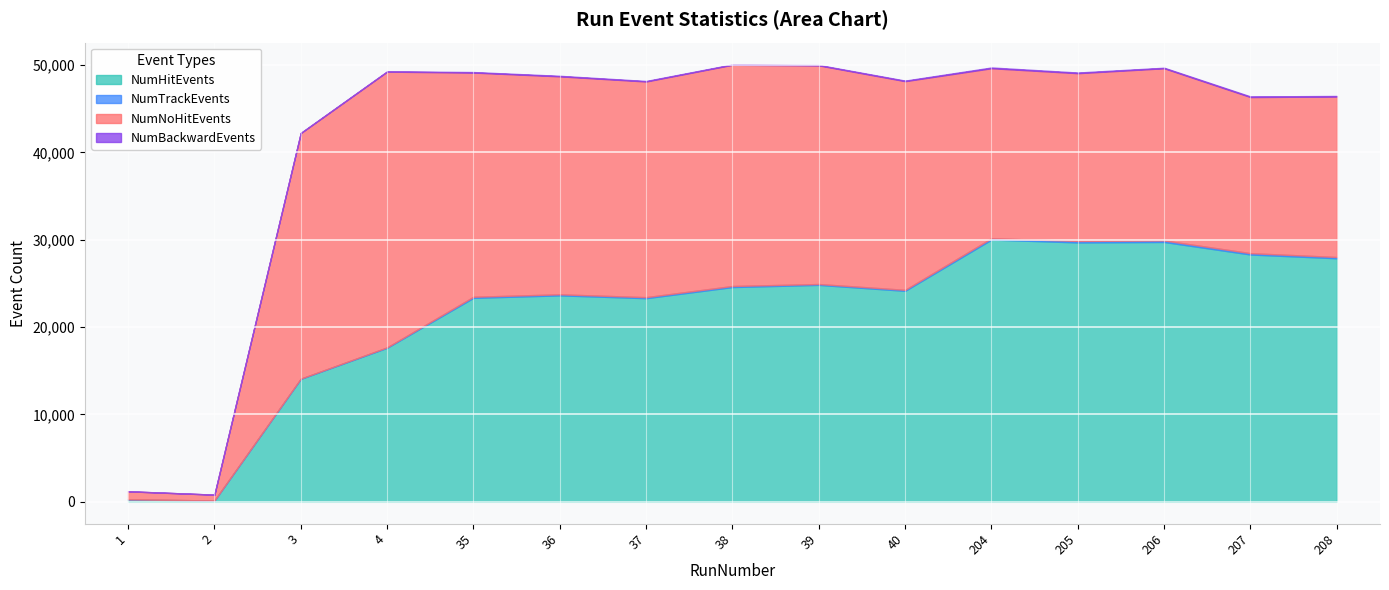

What value does the NumBackwardEvents series have at 35, to the nearest 10?

60